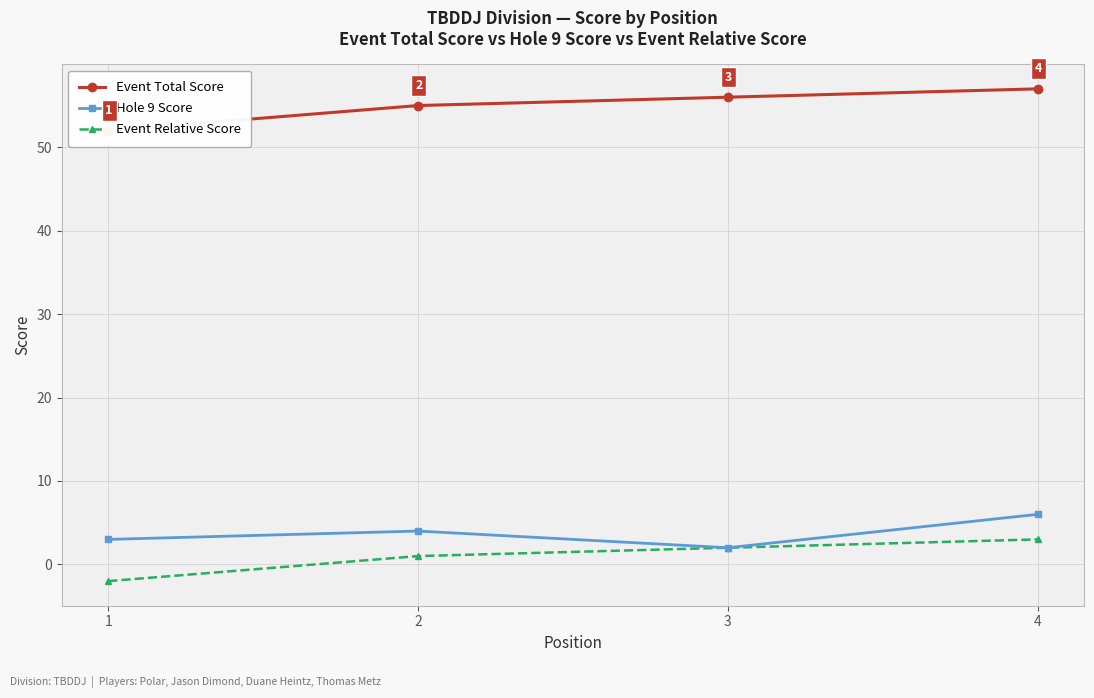

What is the total value across all series at 2?

60